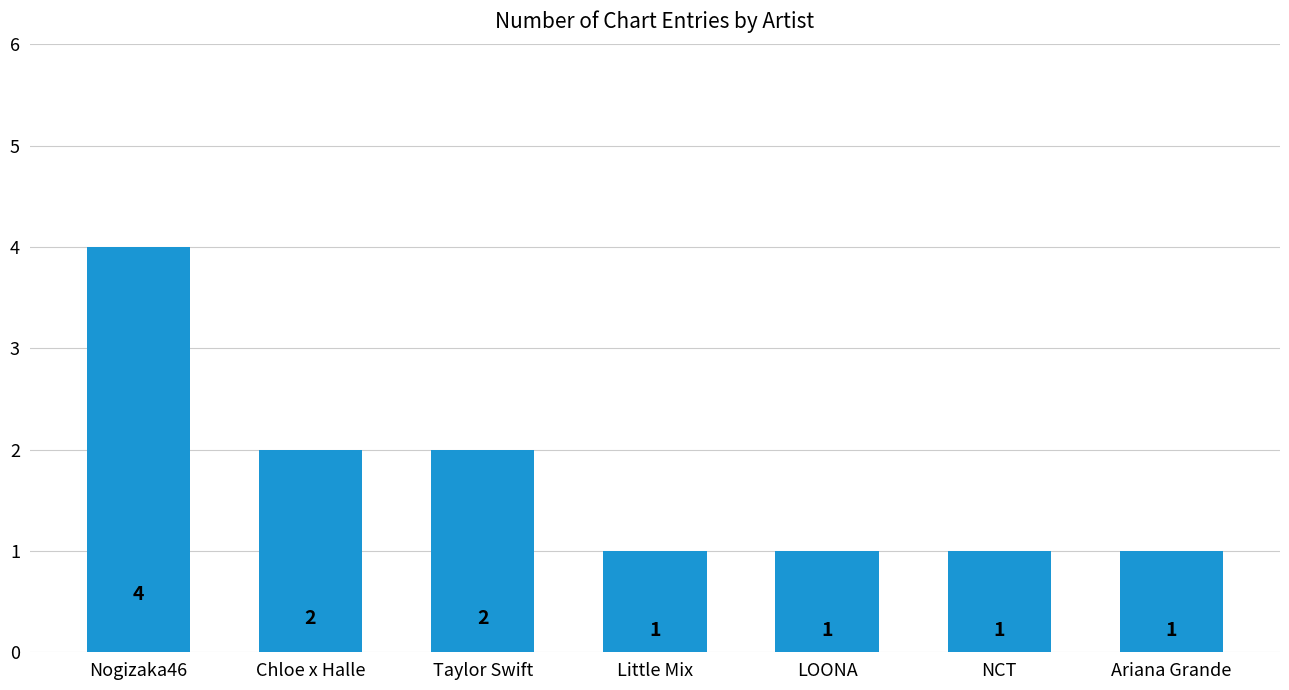

The chart shows a value of 1 at Ariana Grande. True or false?

True